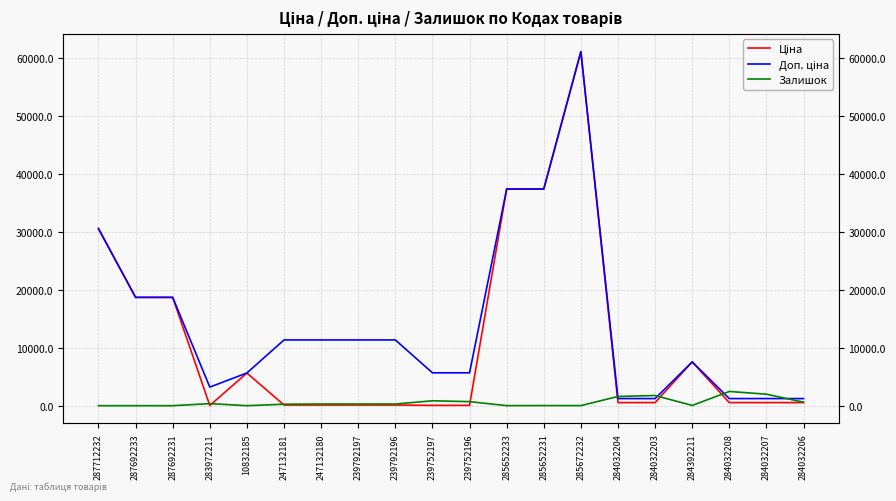

Which category has the highest value in the Ціна series?

285672232